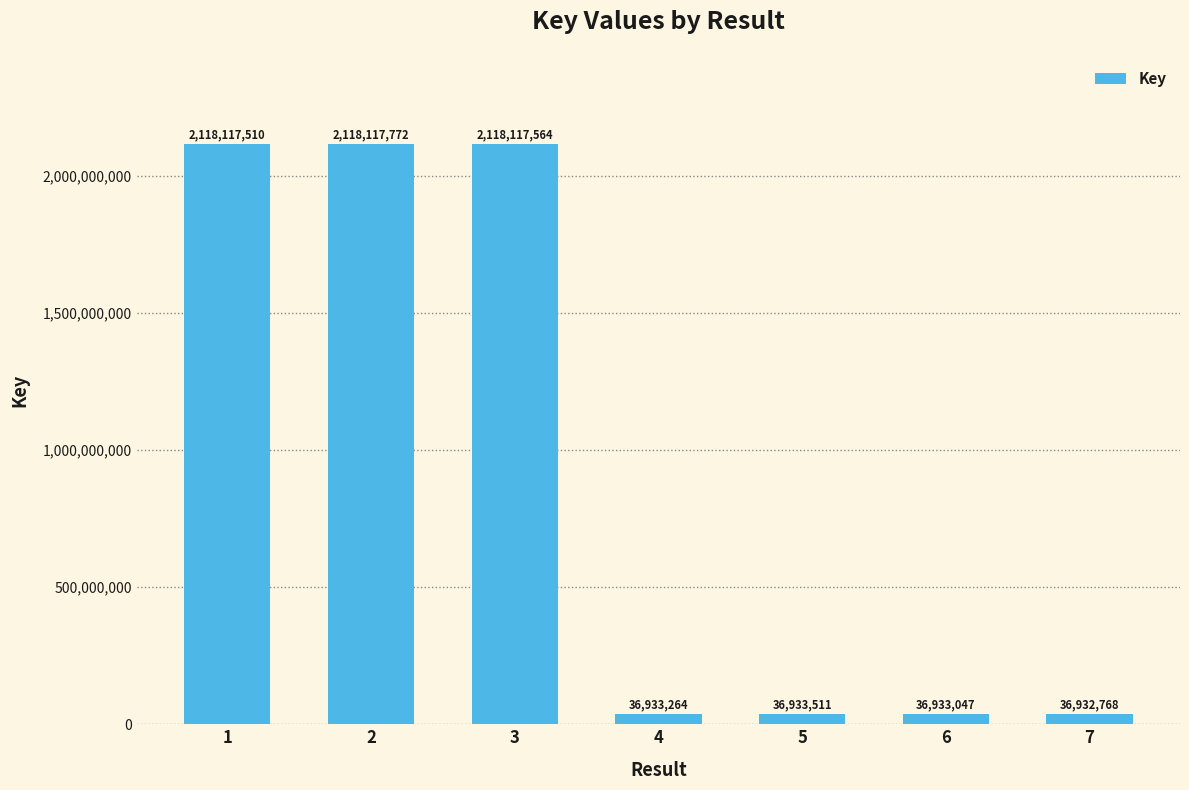

What is the sum of the values at 2 and 7?

2155050540